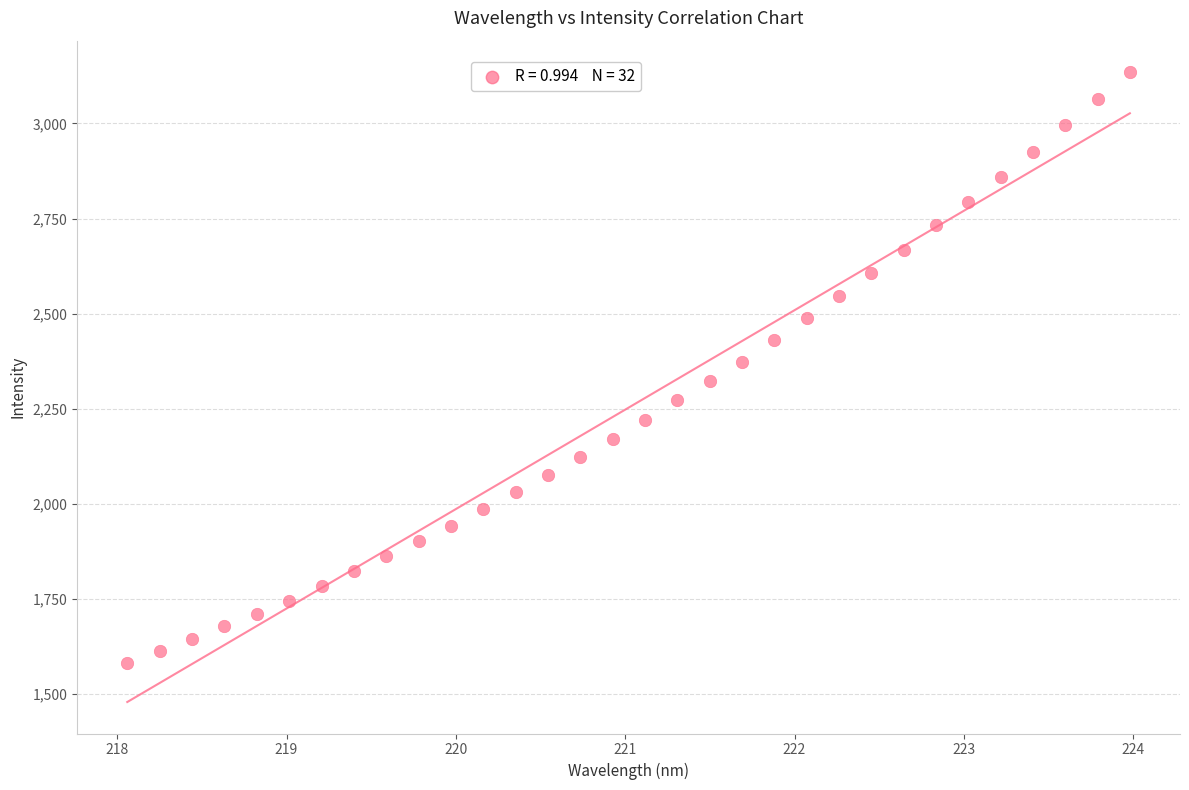

What is the range of Y values (max minus min)?

1553.3